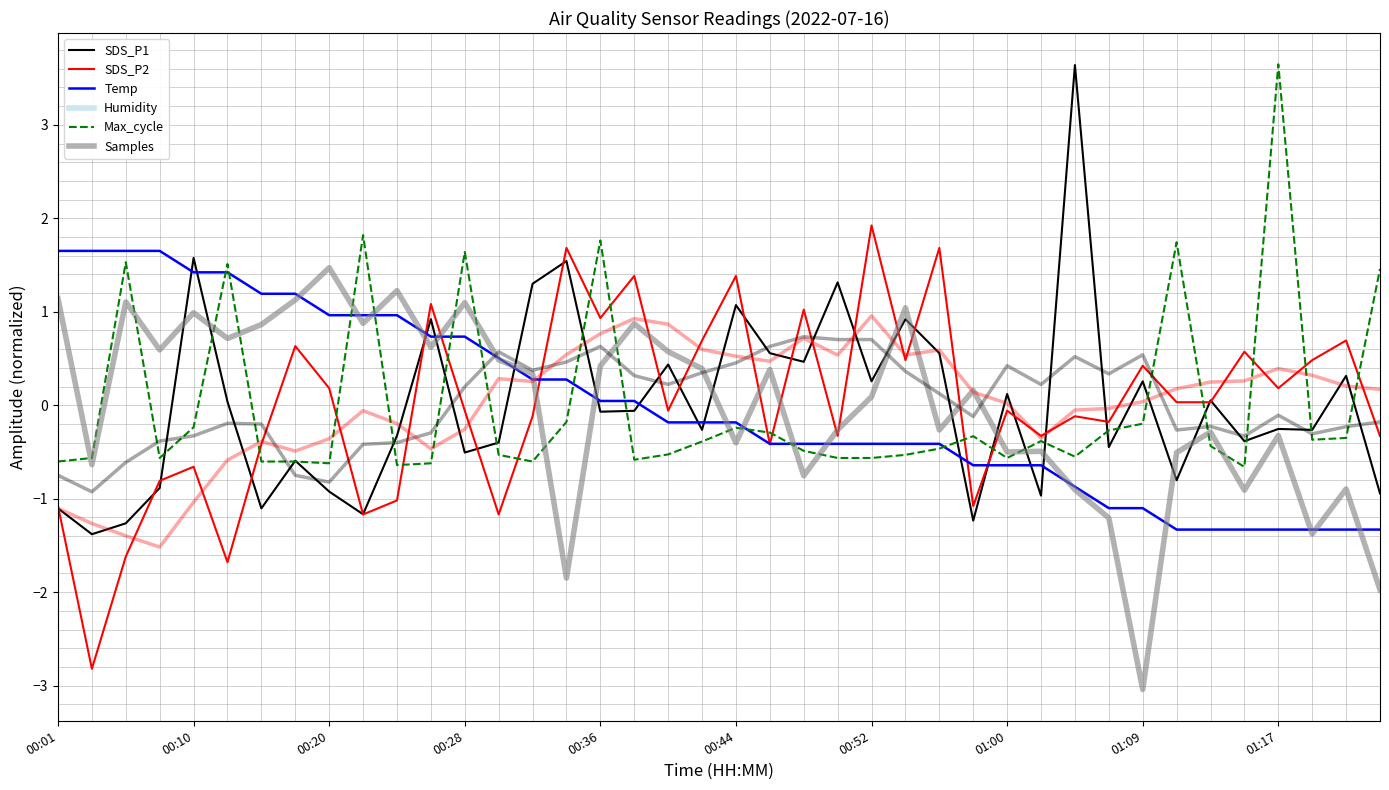

Is this an area chart (filled region under the line)?

No